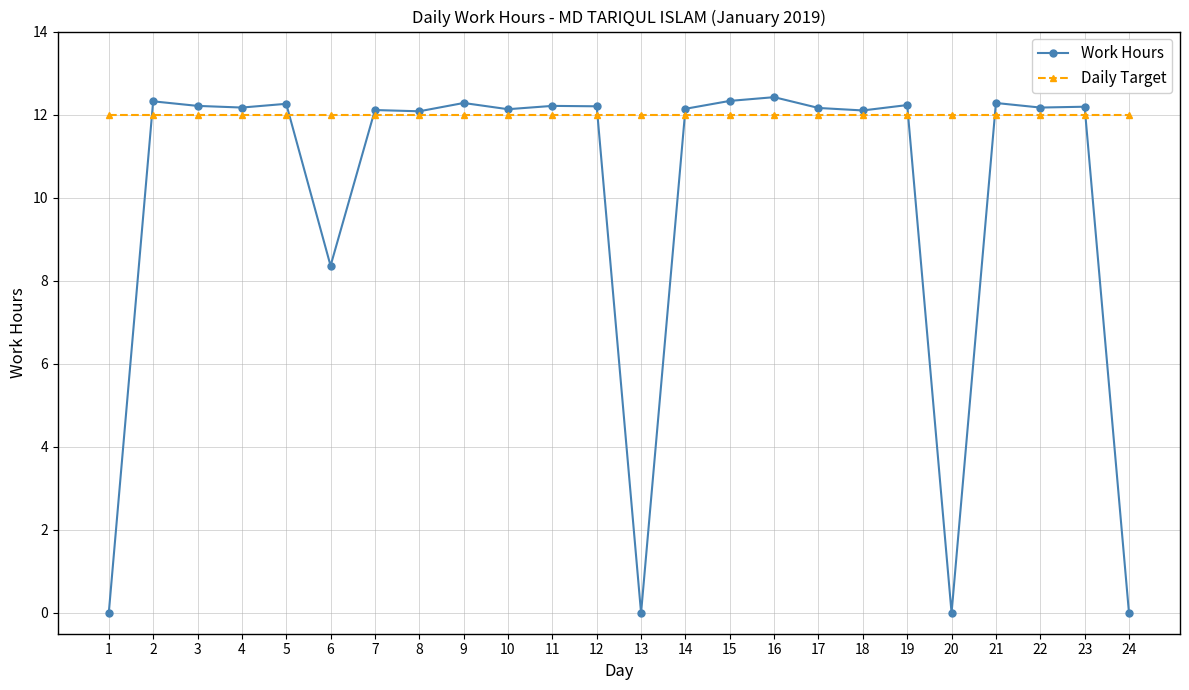

Rank the series at 20 from lowest to highest value.

Work Hours, Daily Target